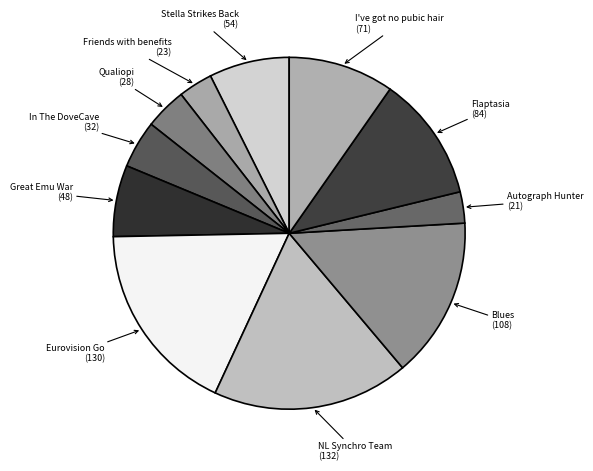

Which category has the biggest portion of the pie?

NL Synchro Team